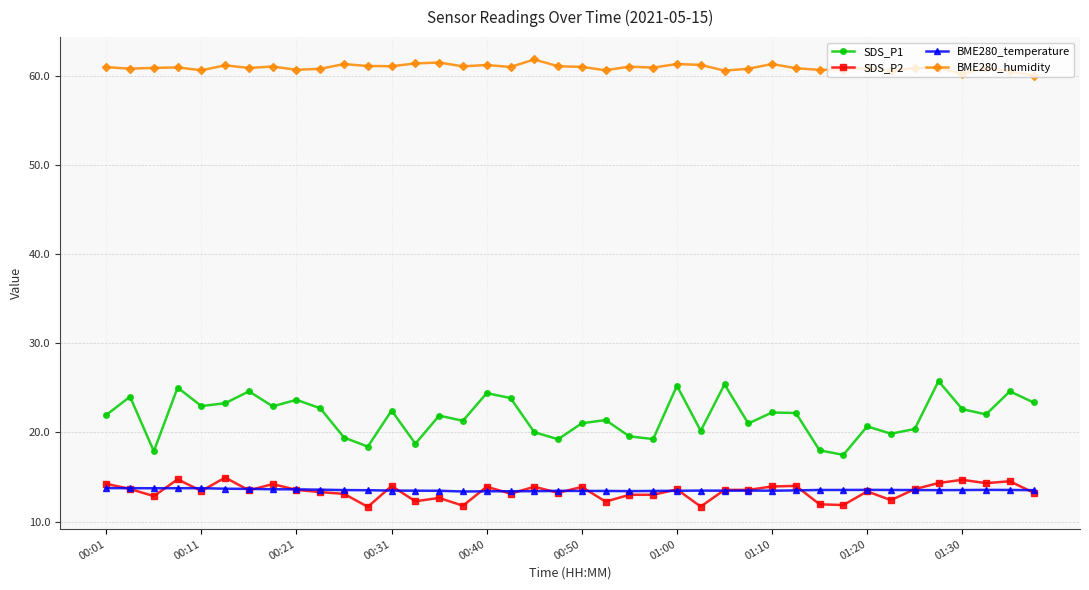

What is the sum of all SDS_P2 values?

534.6